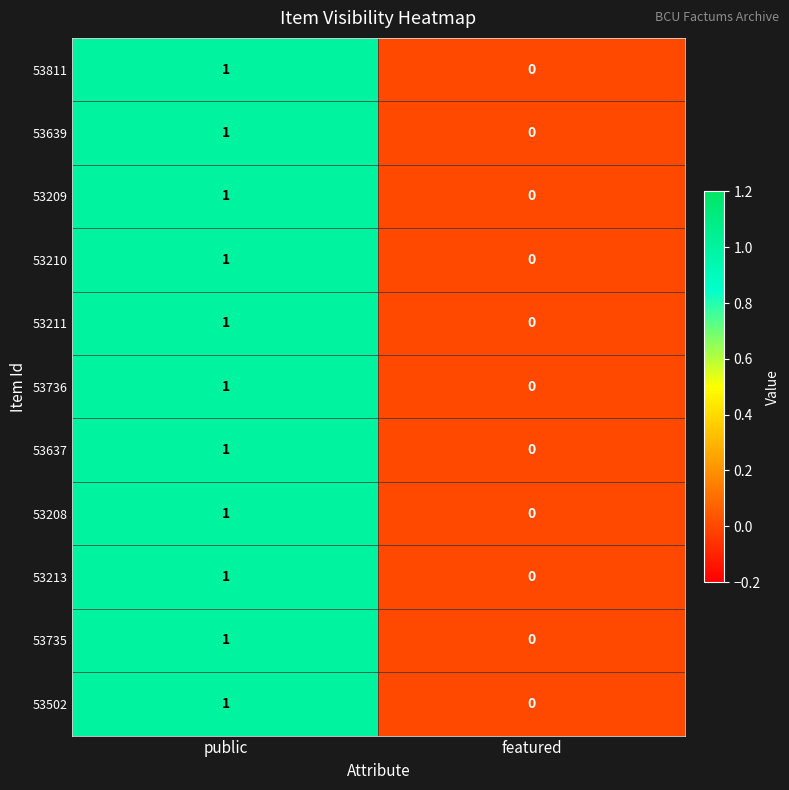

The value of 53211 at public is 1. True or false?

True